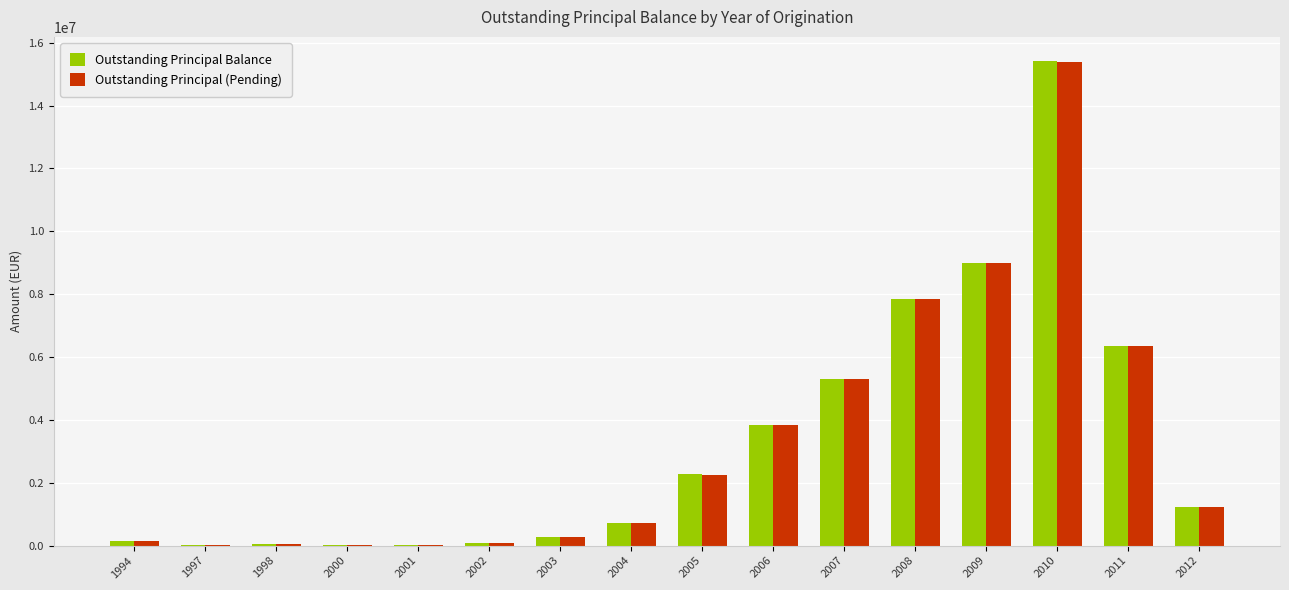

Is it true that Outstanding Principal (Pending) equals 1877694.3 at 2011?

False